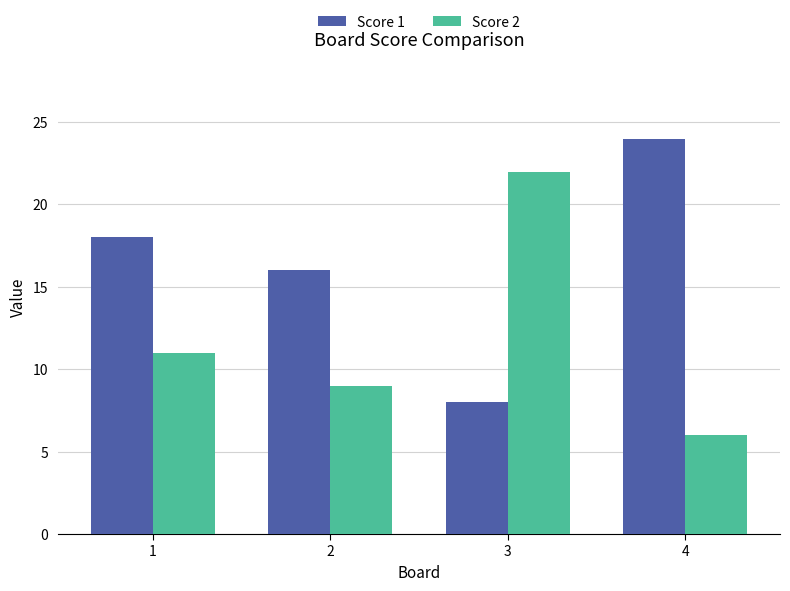

How many Score 1 values are between 16 and 24?

3